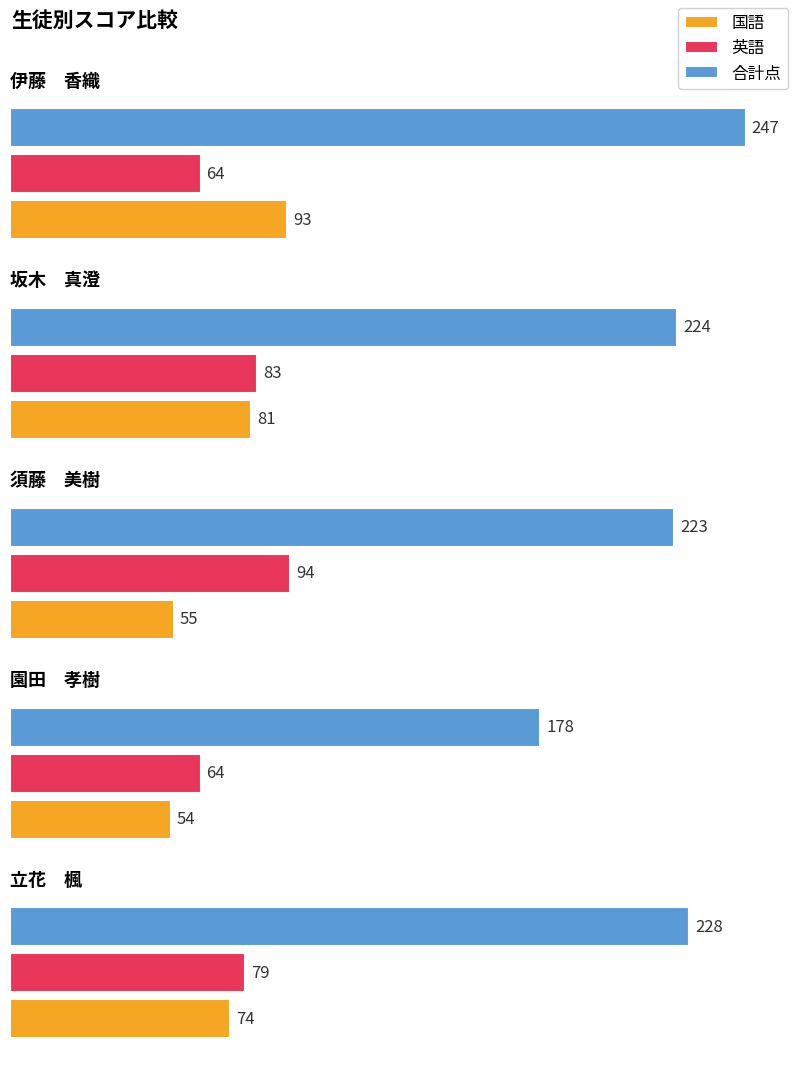

What is the difference between the maximum and minimum values in the 国語 series?

39